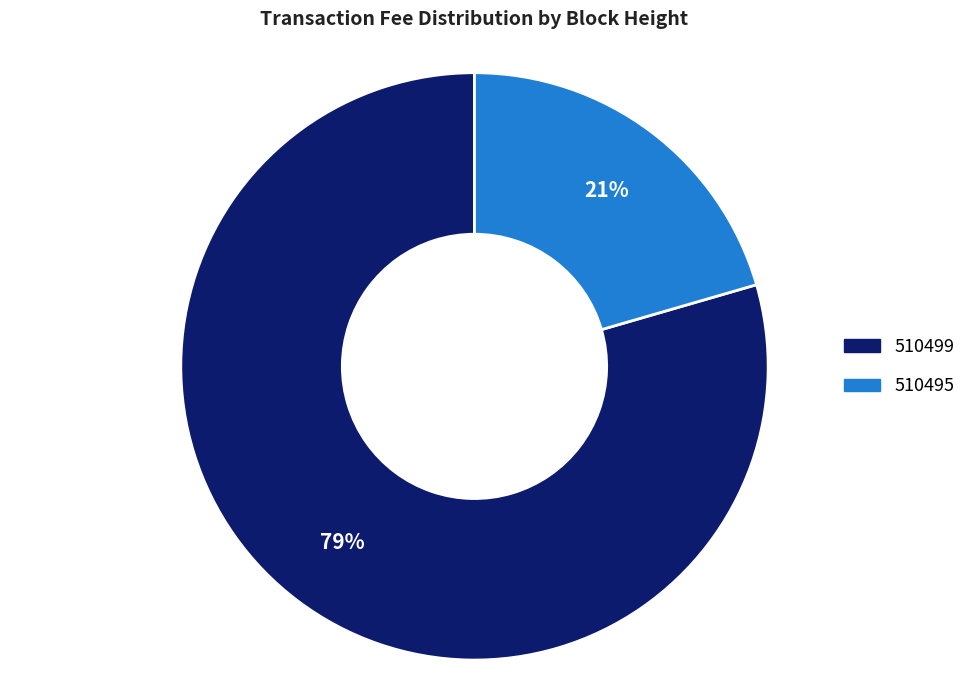

Combined, do 510495 and 510499 account for over 50%?

Yes